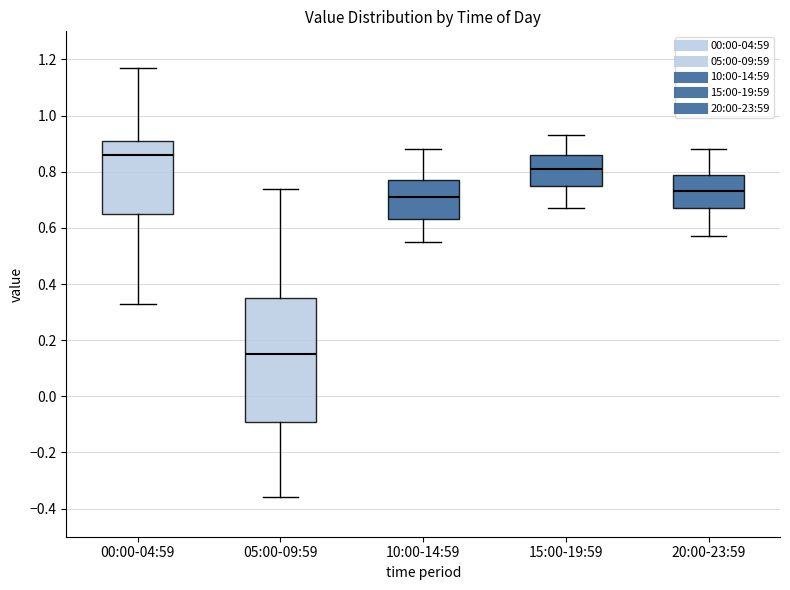

Comparing the boxes themselves (not the whiskers), which one is the tallest?

05:00-09:59